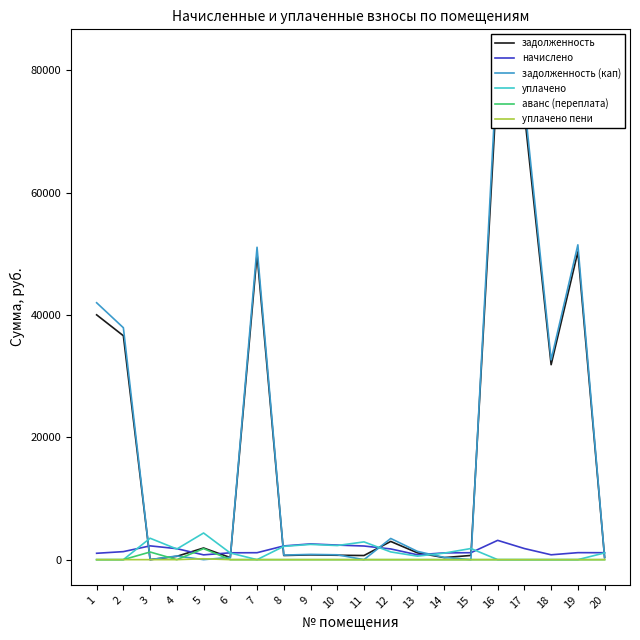

Between 3 and 5, which is larger?

5